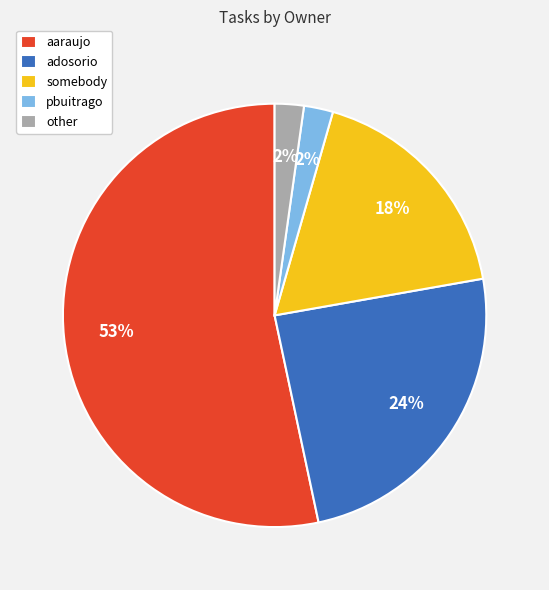

Which has a higher value, aaraujo or somebody?

aaraujo